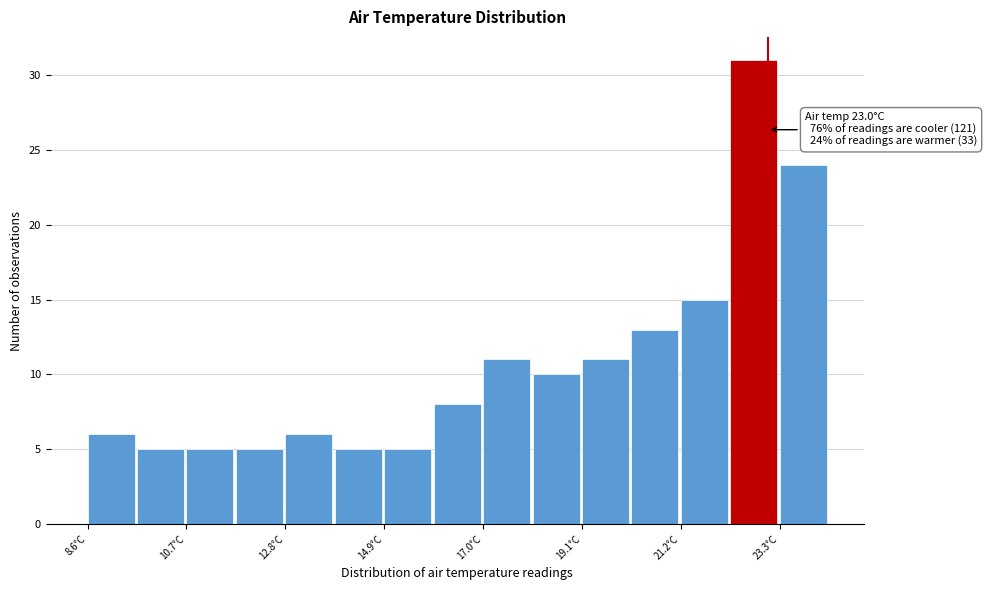

Around what value on the x-axis is the tallest bar? Give the approximate position of its centre, as read against the axis.

22.5